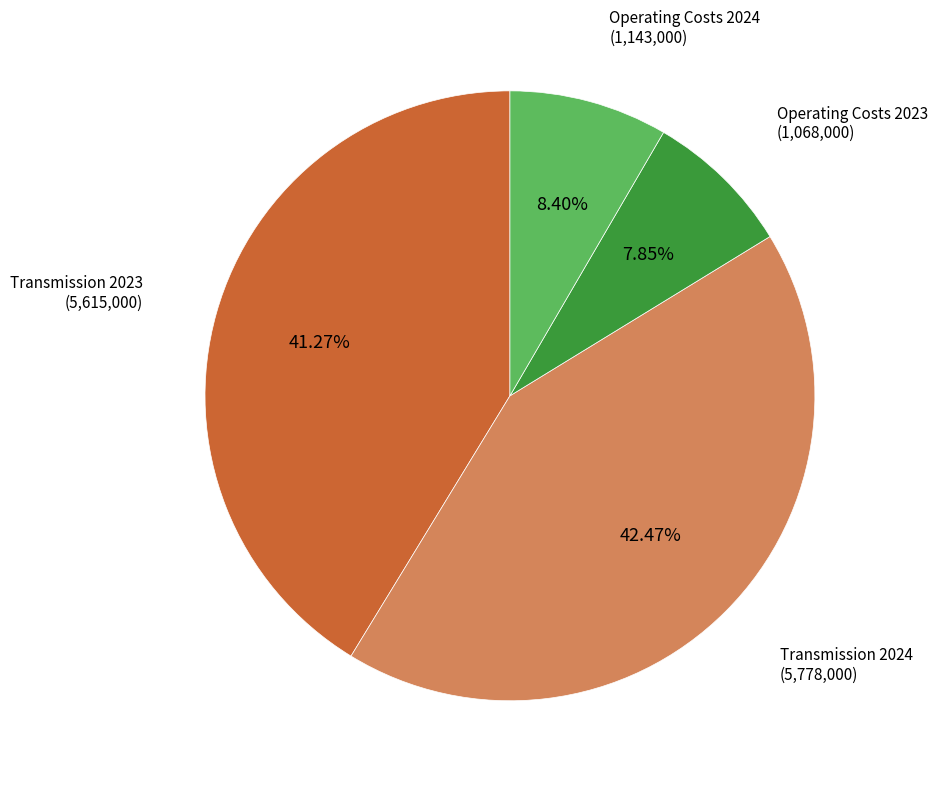

Count the number of slices in the pie.

4